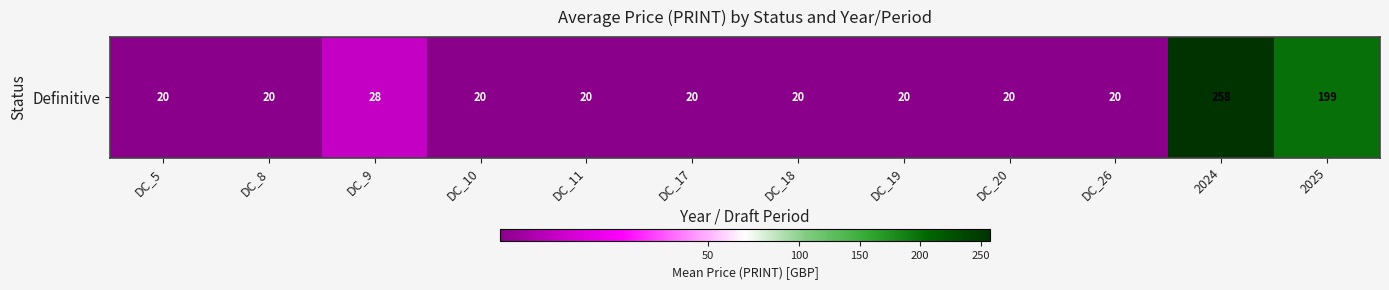

Rank the categories by value from lowest to highest.

DC_5, DC_8, DC_10, DC_11, DC_17, DC_18, DC_19, DC_20, DC_26, DC_9, 2025, 2024